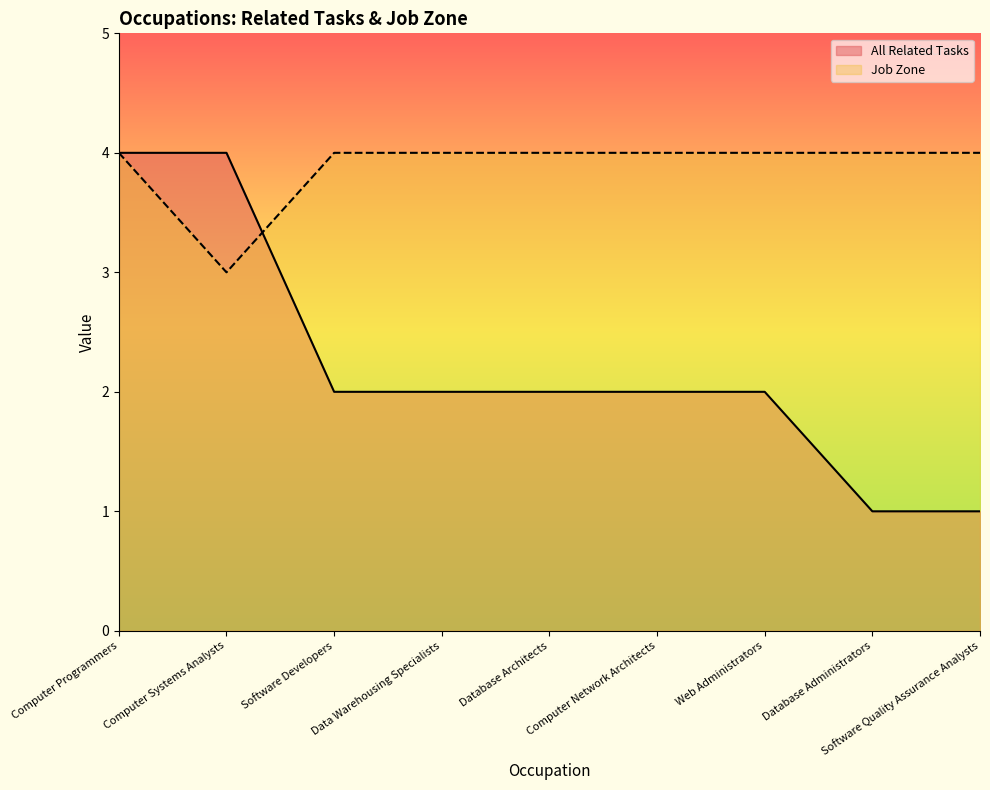

Rank the series at Software Developers from lowest to highest value.

All Related Tasks, Job Zone